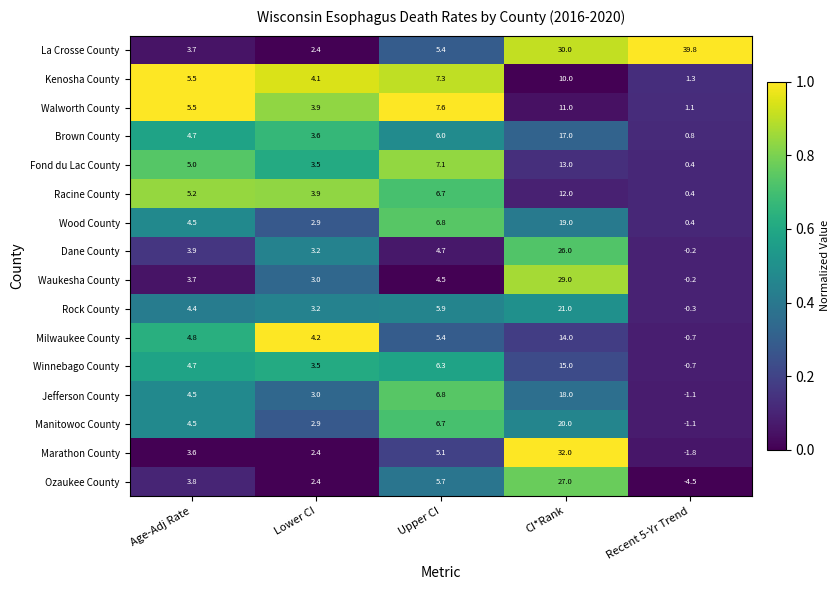

What is the sum of all Kenosha County values?

28.2